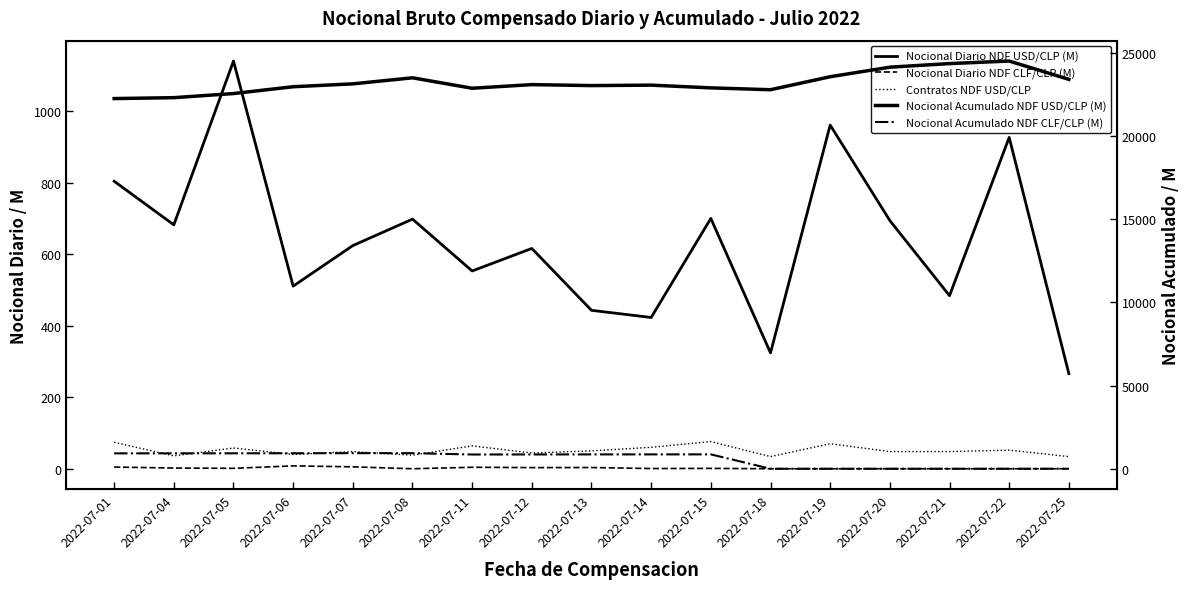

Count the number of data series in this chart.

5